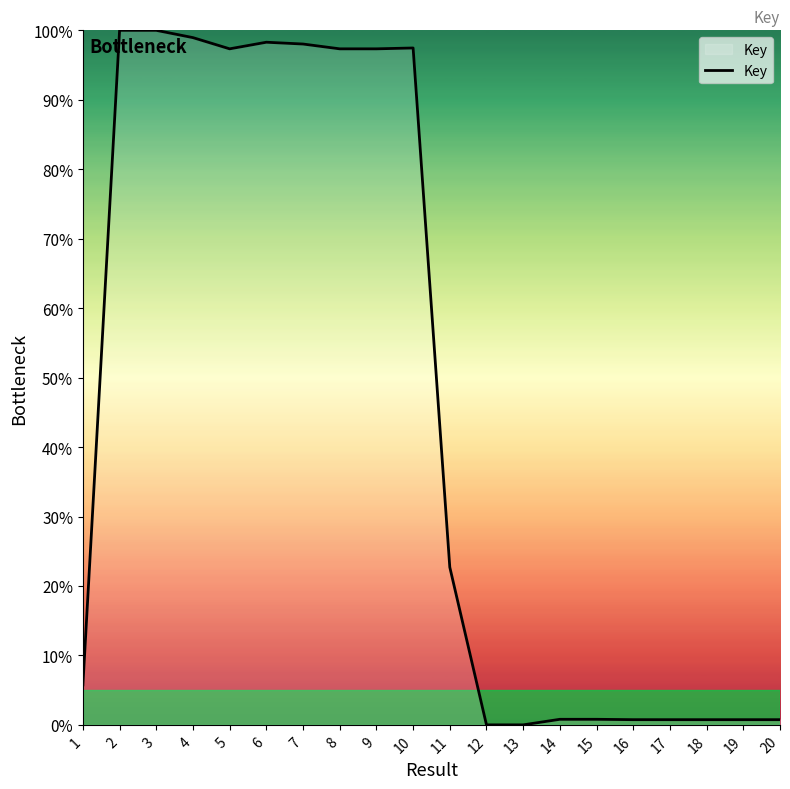

The chart shows a value of 140.4 at 2. True or false?

False